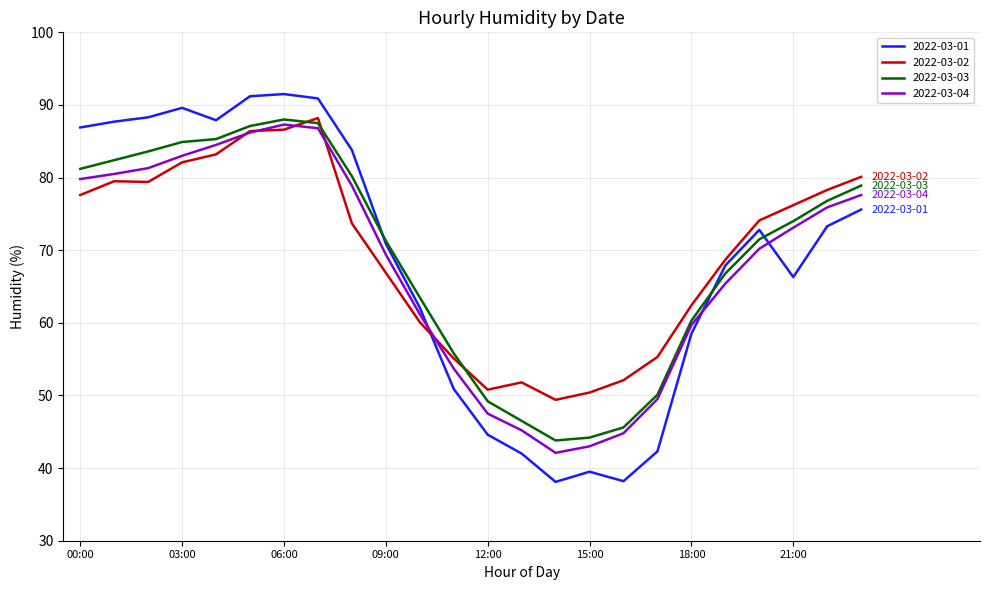

True or false: 2022-03-01 and 2022-03-02 cross at least once.

True